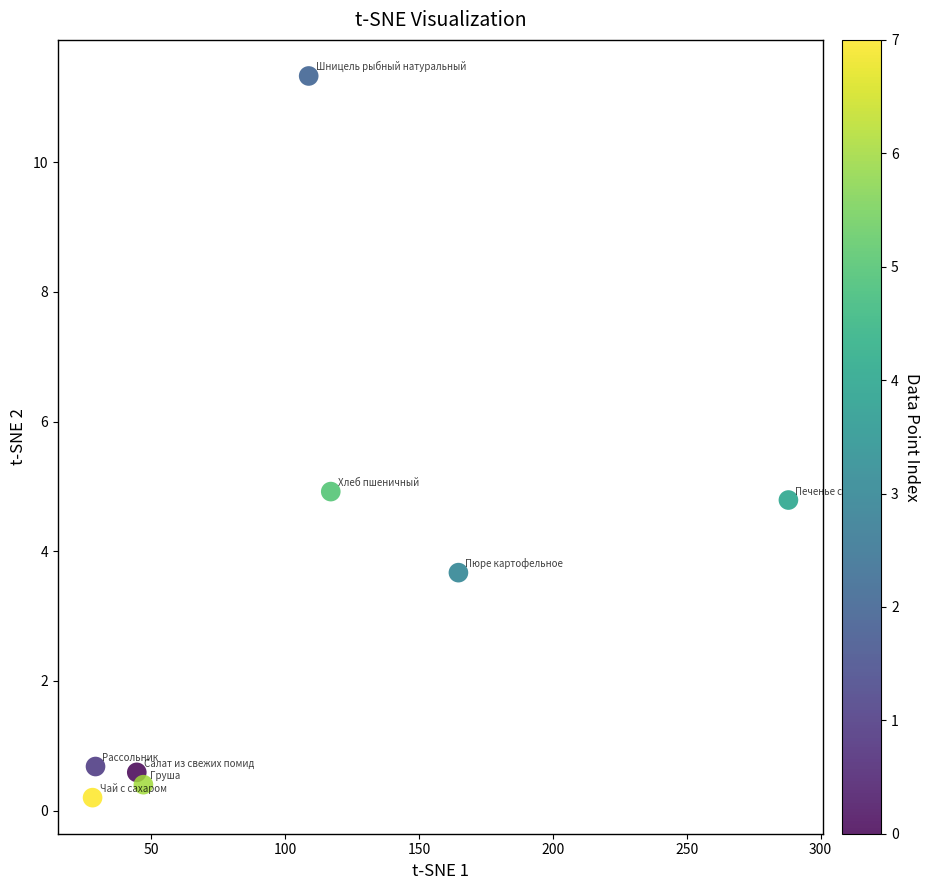

What is the average Y value?

3.3